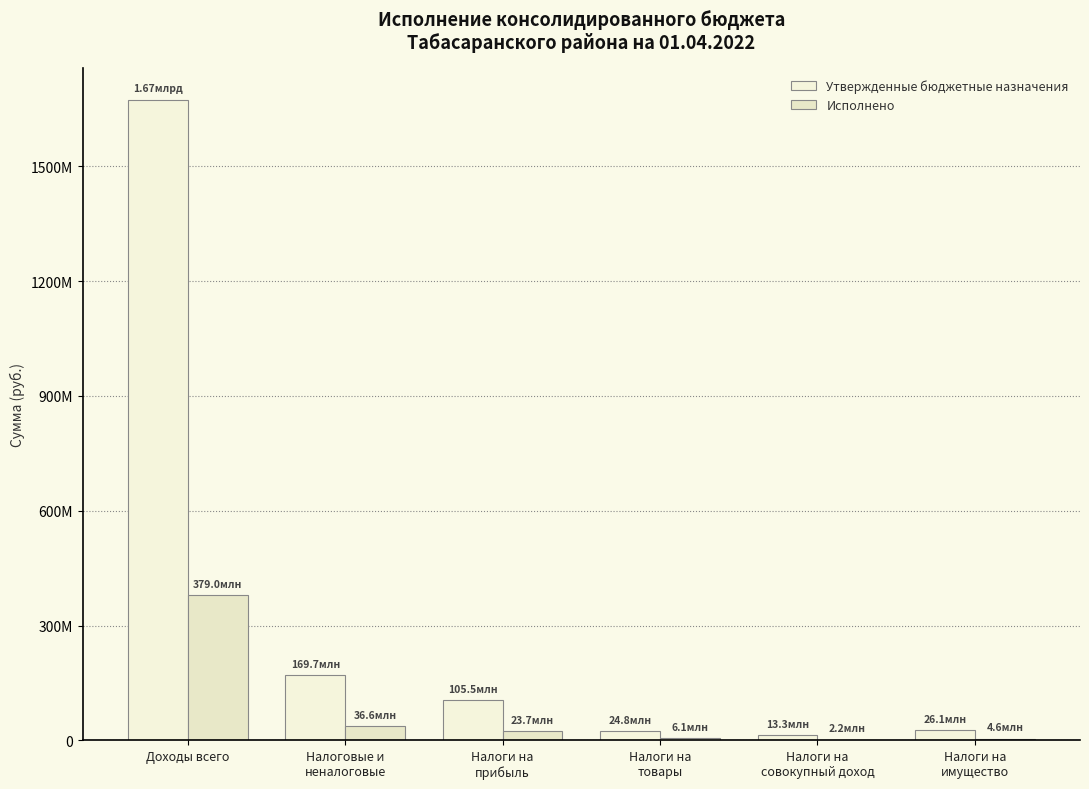

Are the bars horizontal?

No